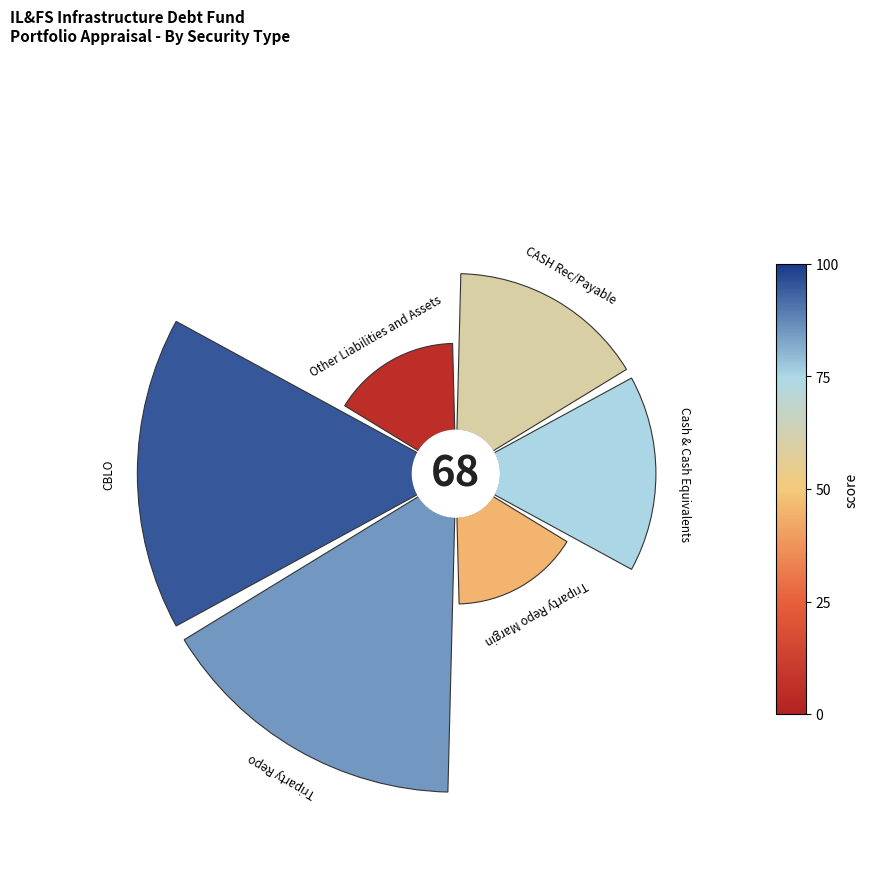

To the nearest percent, what portion does CBLO represent?

27%